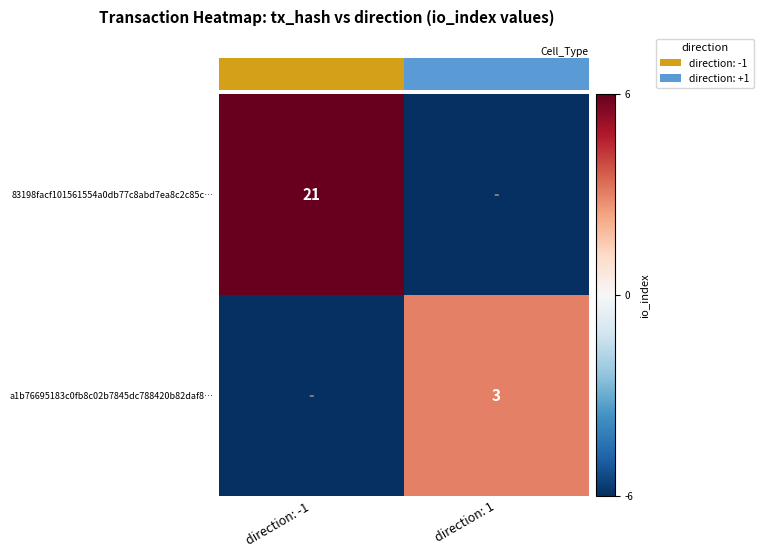

At how many categories does at least one series exceed 0?

2